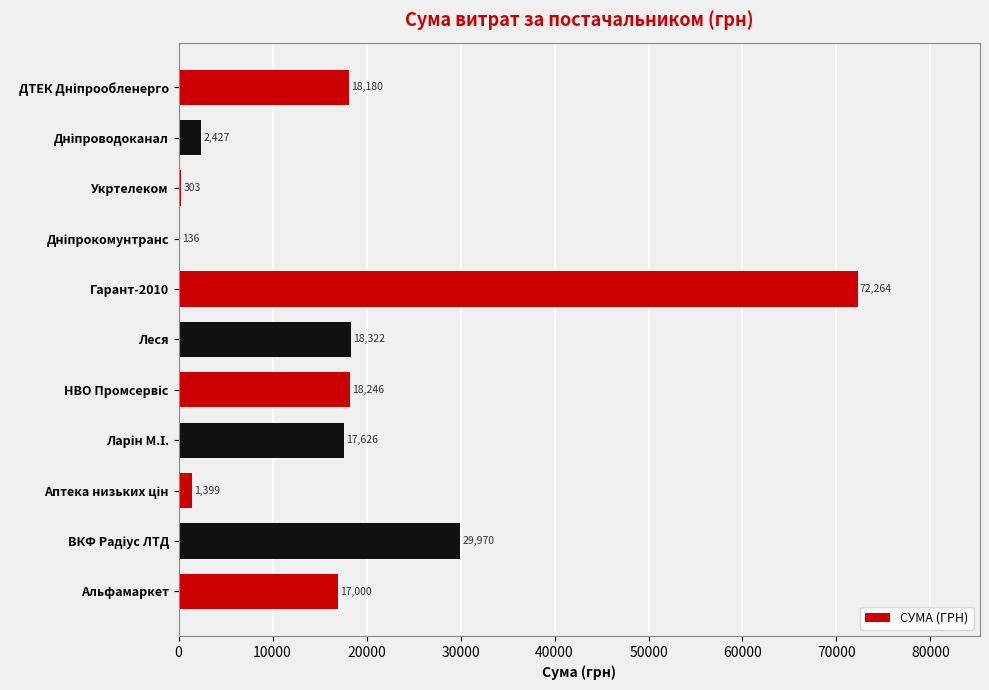

What is the change in value from Укртелеком to Леся?

+18019.0